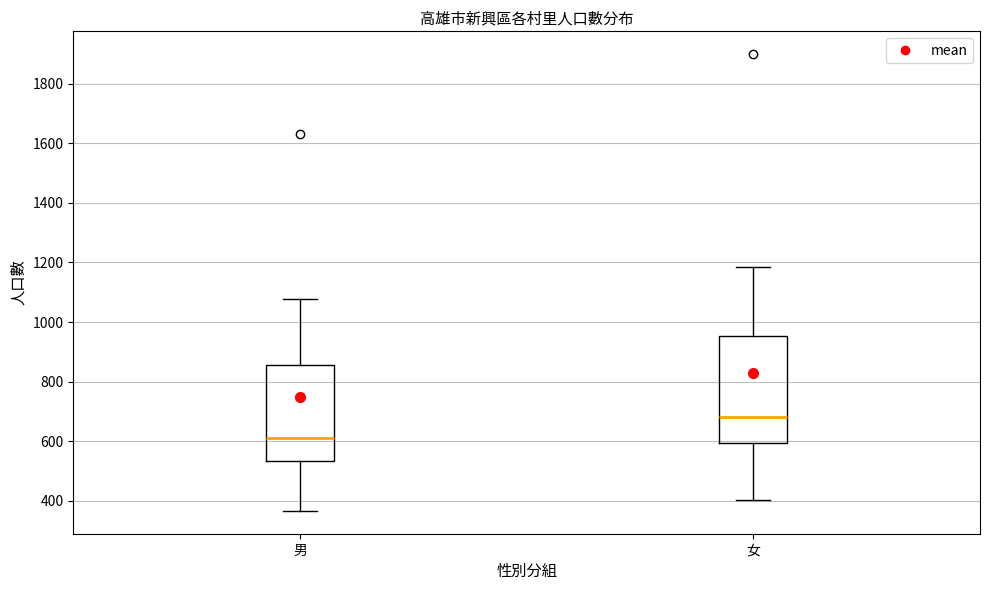

Reading left to right, read every box against the y-axis: the position of its median line, the range the box covers, and the ends of its whiskers. The values are not printed on the chart, so give them approximately, as read against the axis.

男: median 620, box 540 to 860, whiskers 360 to 1080
女: median 680, box 600 to 960, whiskers 400 to 1180